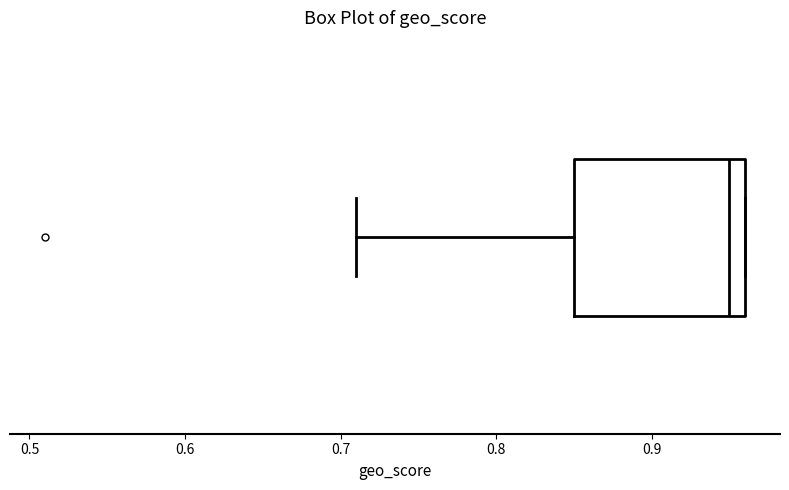

Where does the left whisker of the box end on the x-axis? The values are not printed on the chart, so give them approximately, as read against the axis.

0.71